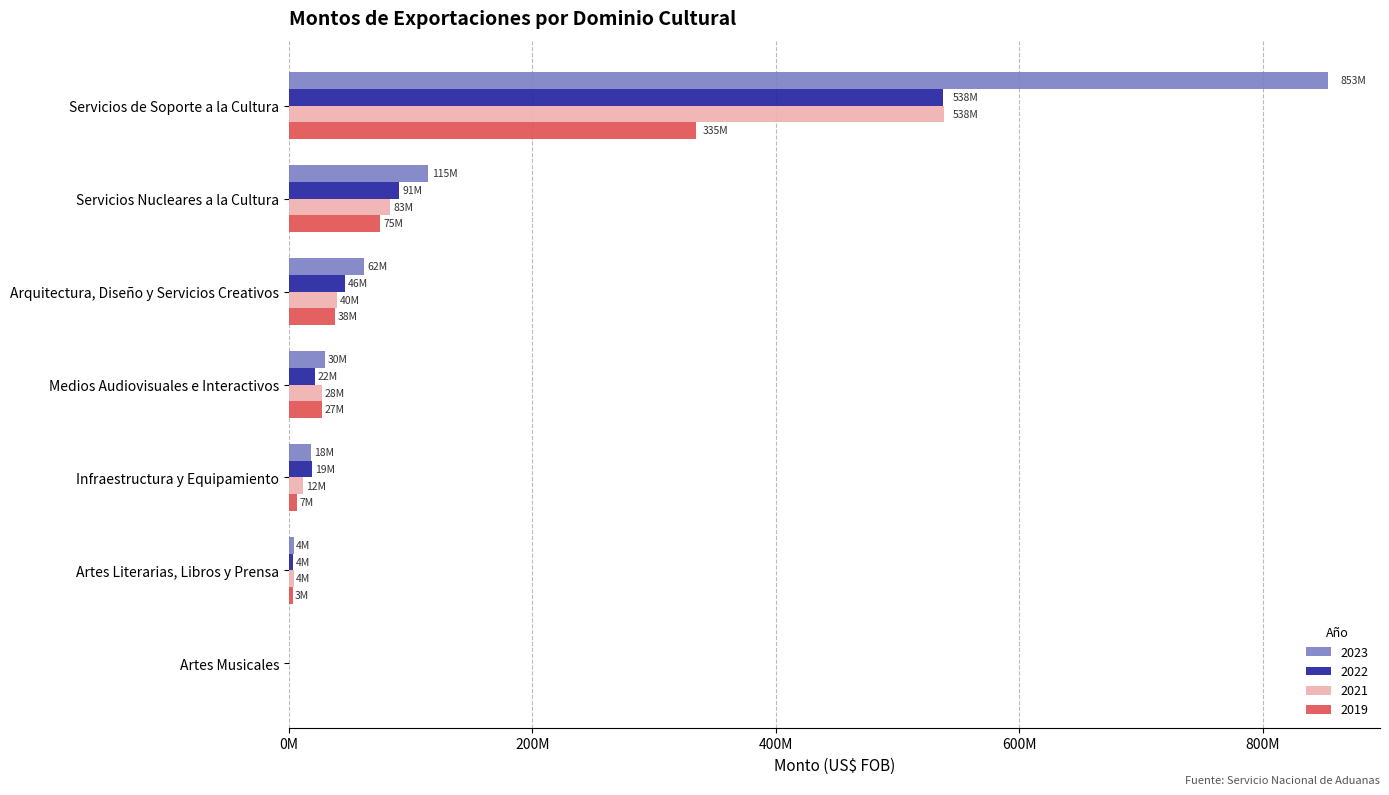

What are all the series names shown in the legend?

2023, 2022, 2021, 2019